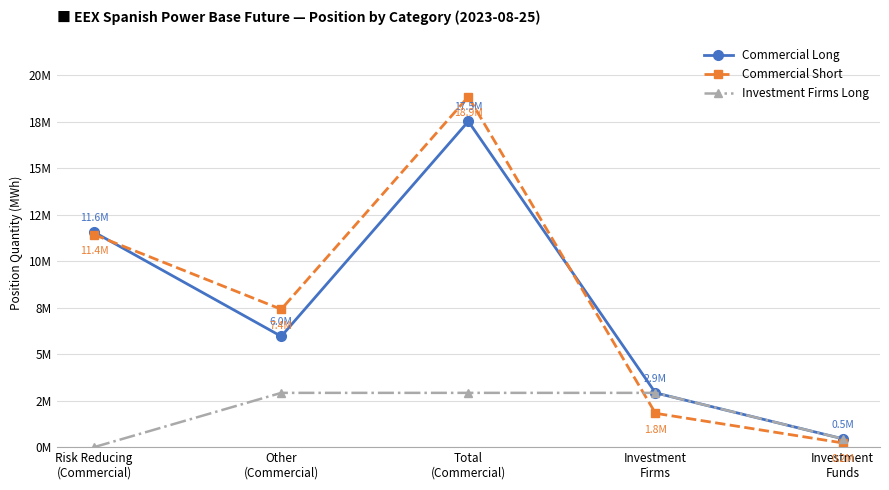

True or false: Investment Firms Long and Commercial Short intersect in this chart.

True